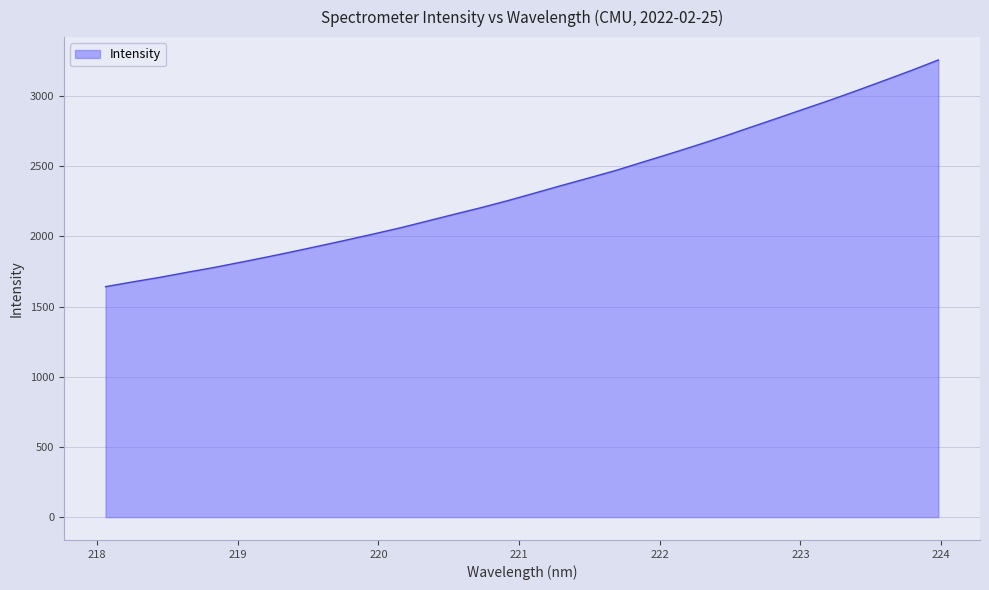

How many values exceed 2310?

16